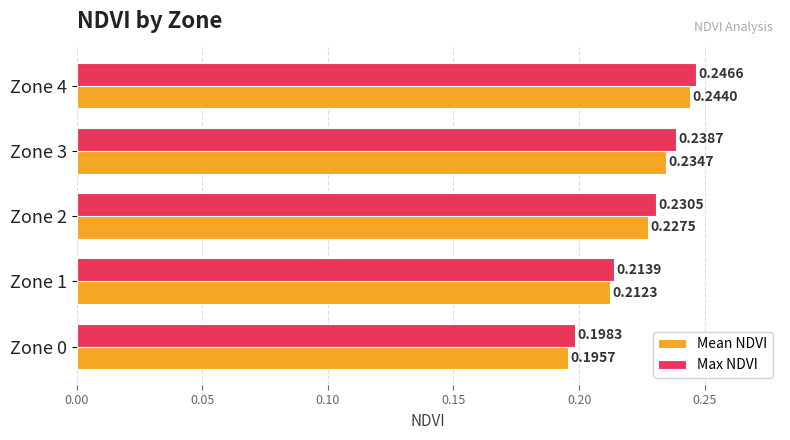

Which series has the largest total across all categories?

Max NDVI